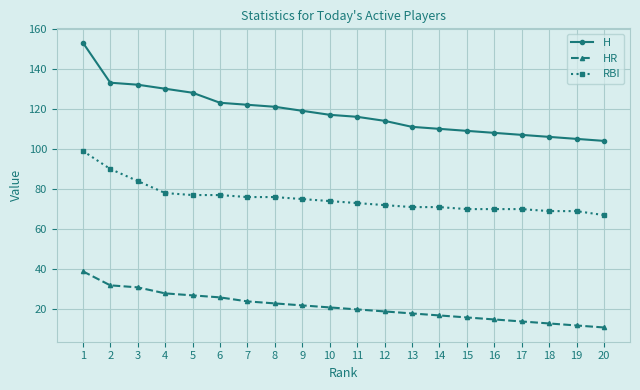

What is the total value across all series at 4?

236